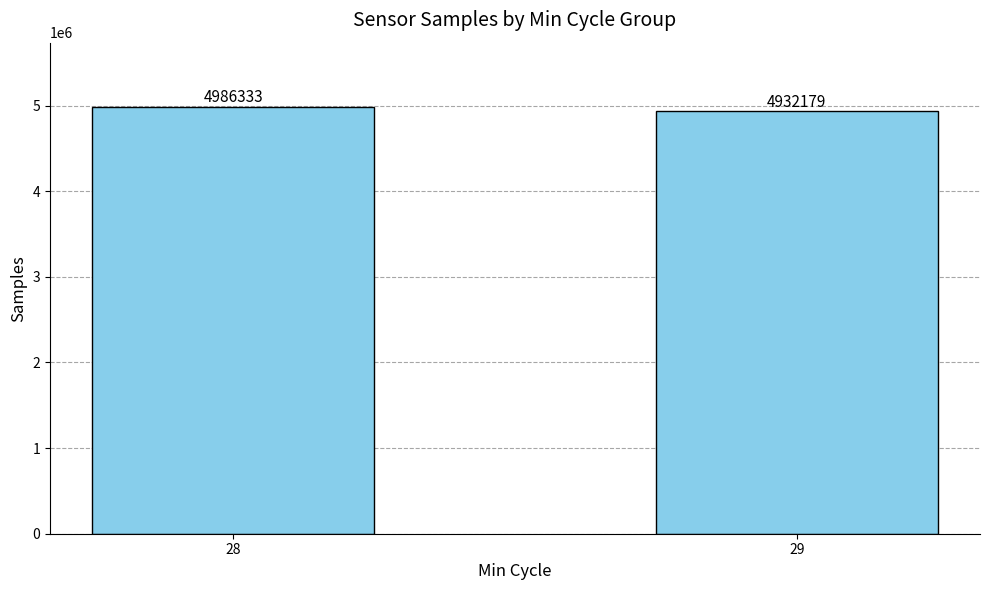

List the labels in order of value, smallest first.

29, 28